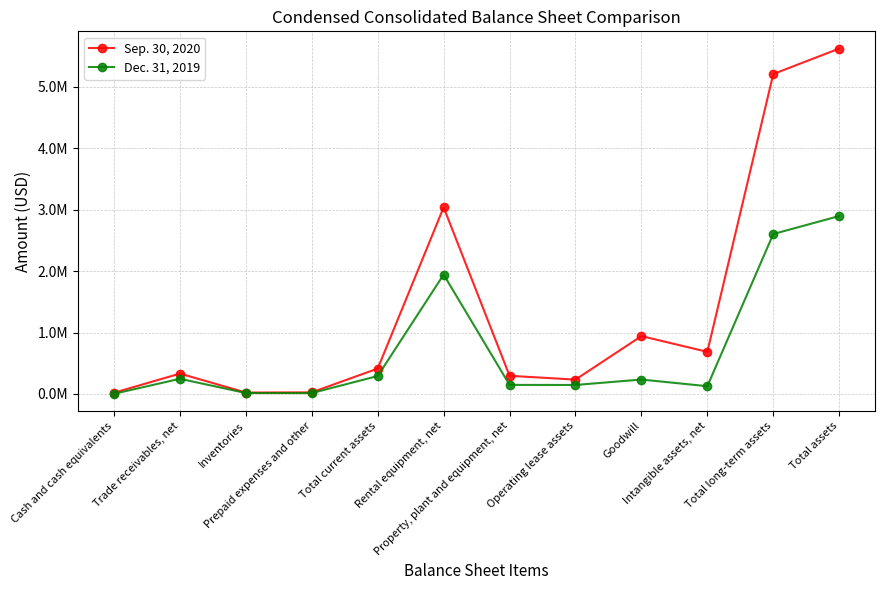

Does the chart have visible grid lines?

Yes